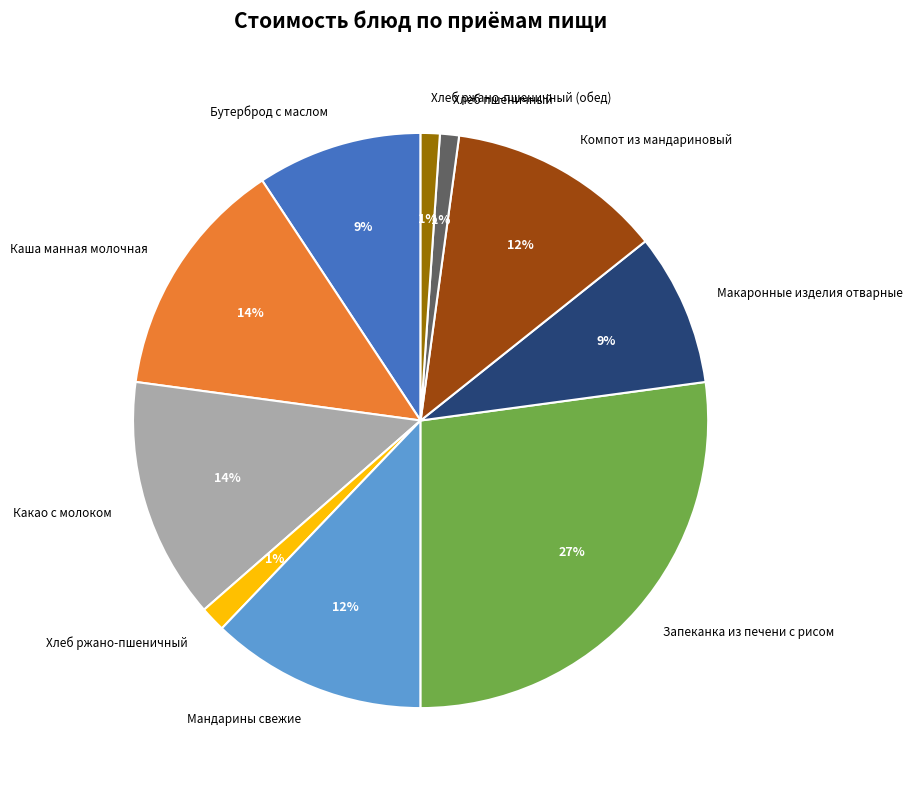

Count the number of slices in the pie.

10